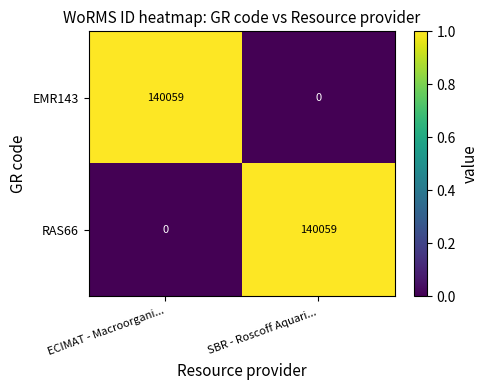

True or false: RAS66 has a value of 86111 at ECIMAT - Macroorgani....

False